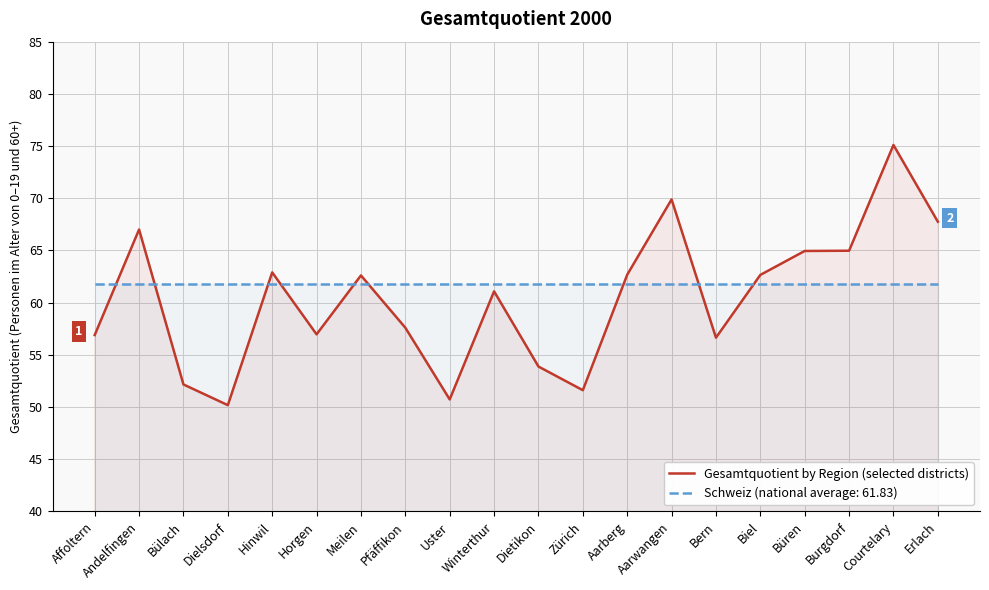

List the labels in order of value, largest first.

Courtelary, Aarwangen, Erlach, Andelfingen, Burgdorf, Büren, Hinwil, Aarberg, Biel, Meilen, Winterthur, Pfäffikon, Horgen, Affoltern, Bern, Dietikon, Bülach, Zürich, Uster, Dielsdorf